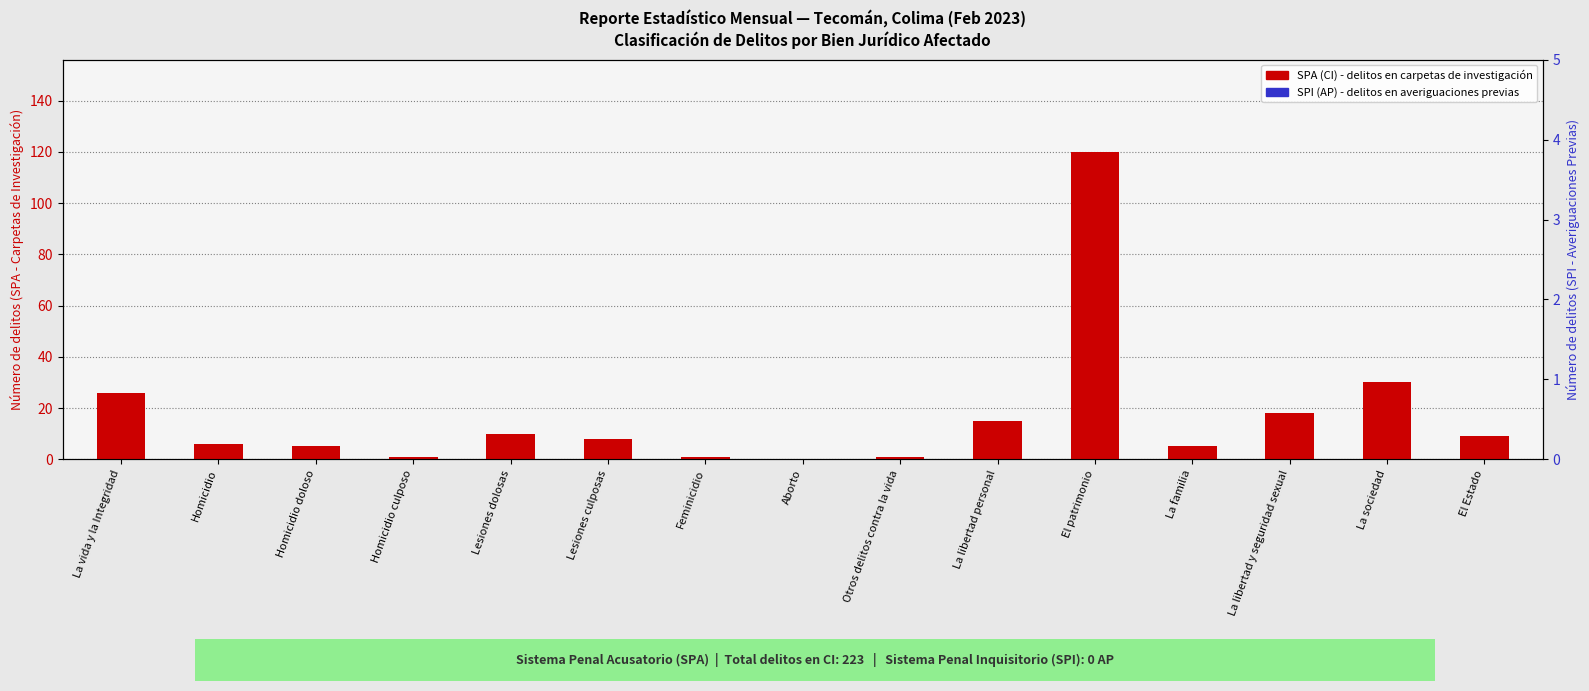

Where does the SPA (CI) - delitos en carpetas de investigación series first go above 8?

La vida y la Integridad